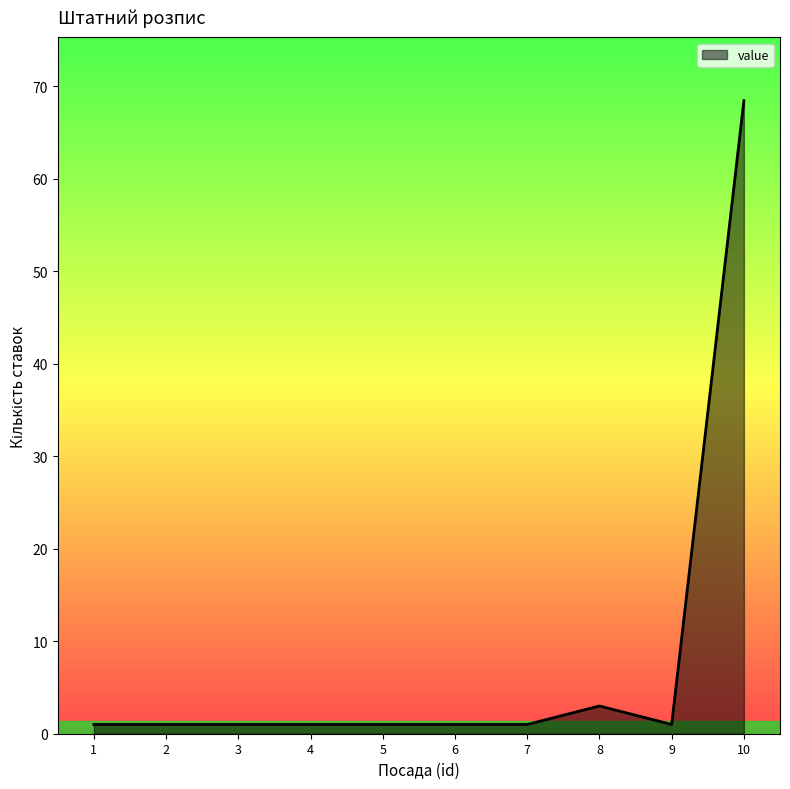

Which category has the highest value across all series?

10